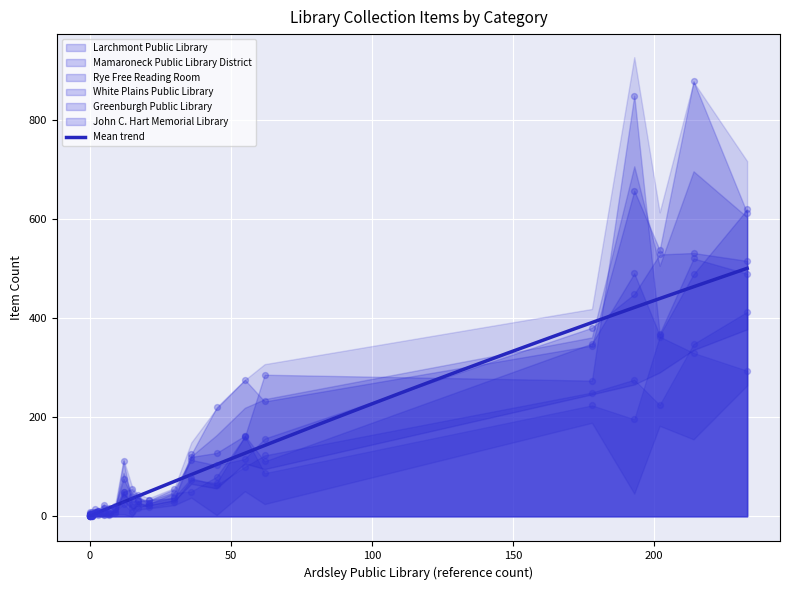

At how many categories does at least one series exceed 781?

2